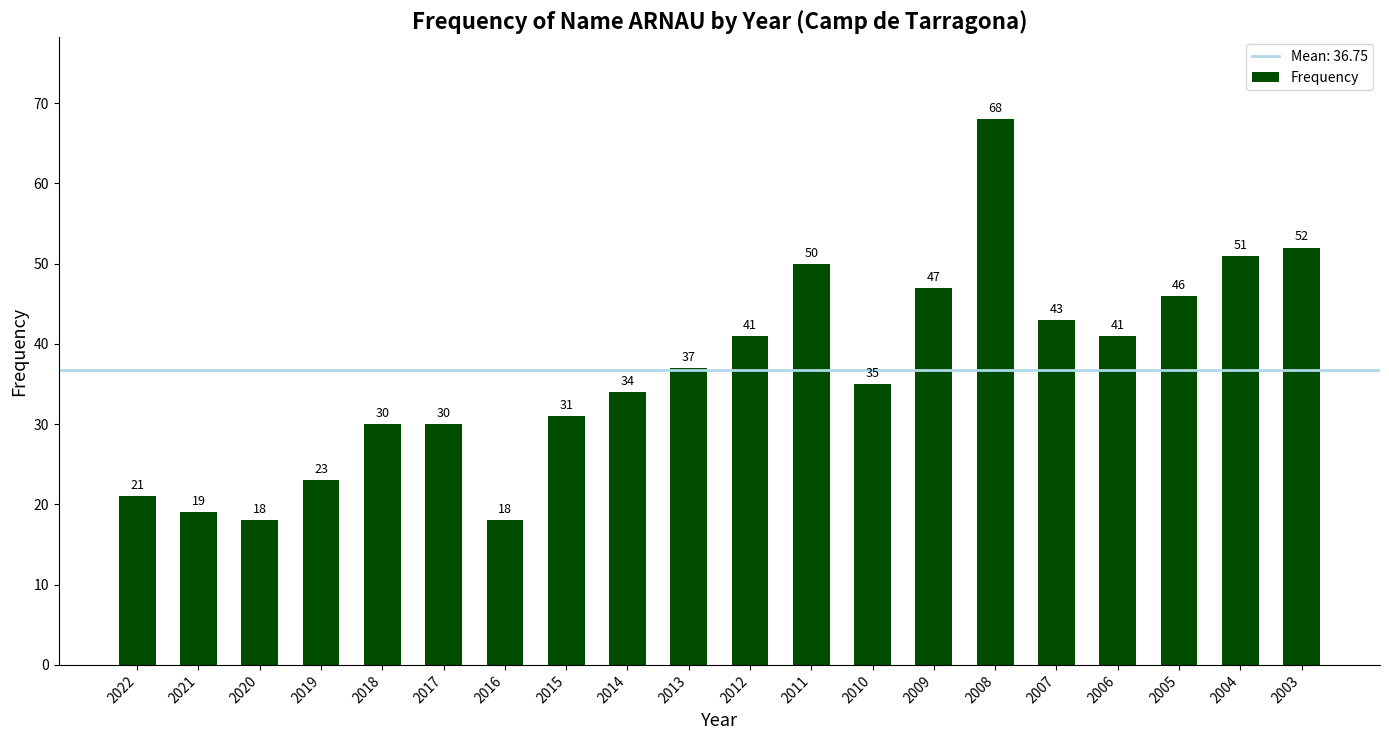

Reading left to right, extract all data points from this chart.

21	19	18	23	30	30	18	31	34	37	41	50	35	47	68	43	41	46	51	52